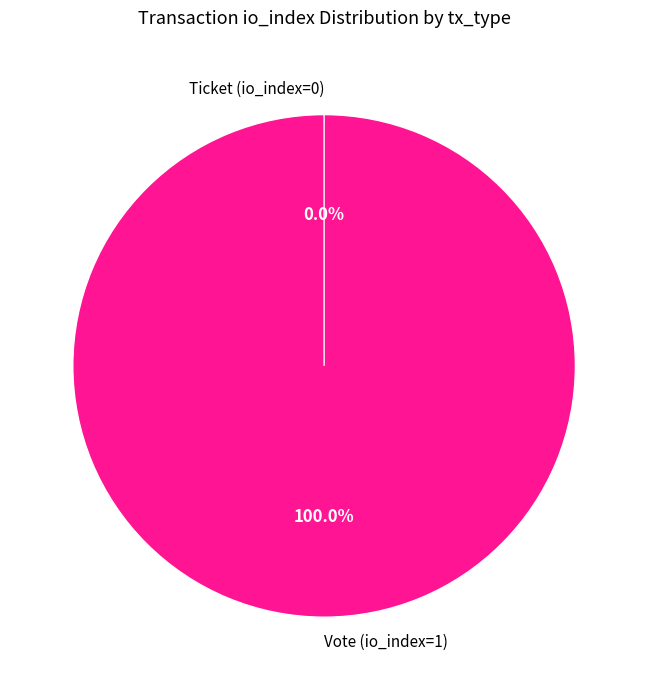

Between Ticket (io_index=0) and Vote (io_index=1), which is larger?

Vote (io_index=1)